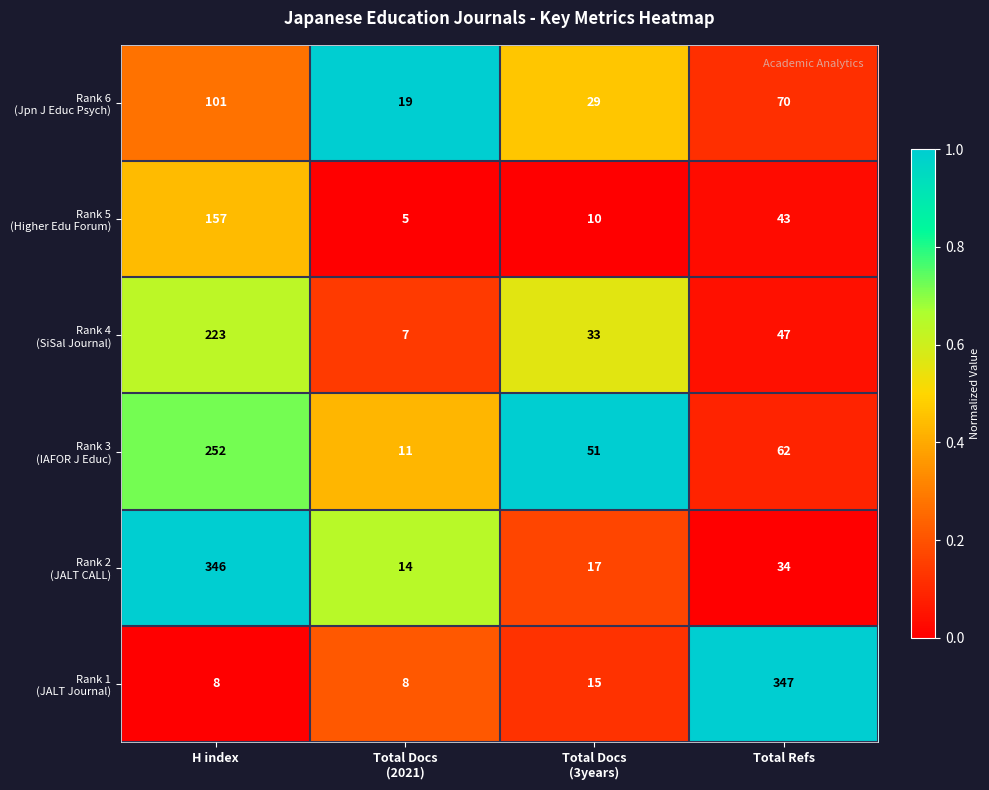

What is the smallest value displayed?

5